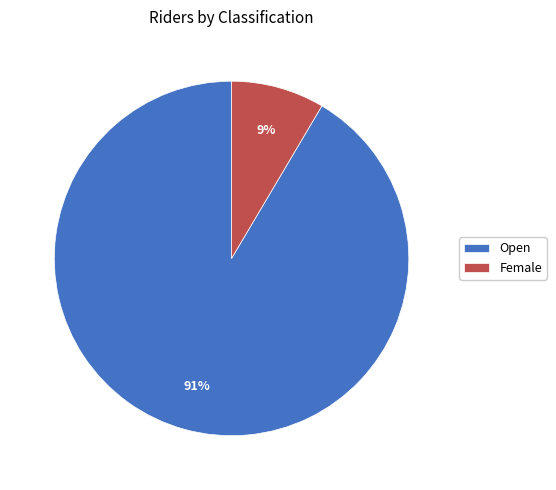

True or false: Female accounts for 23% of the total.

False